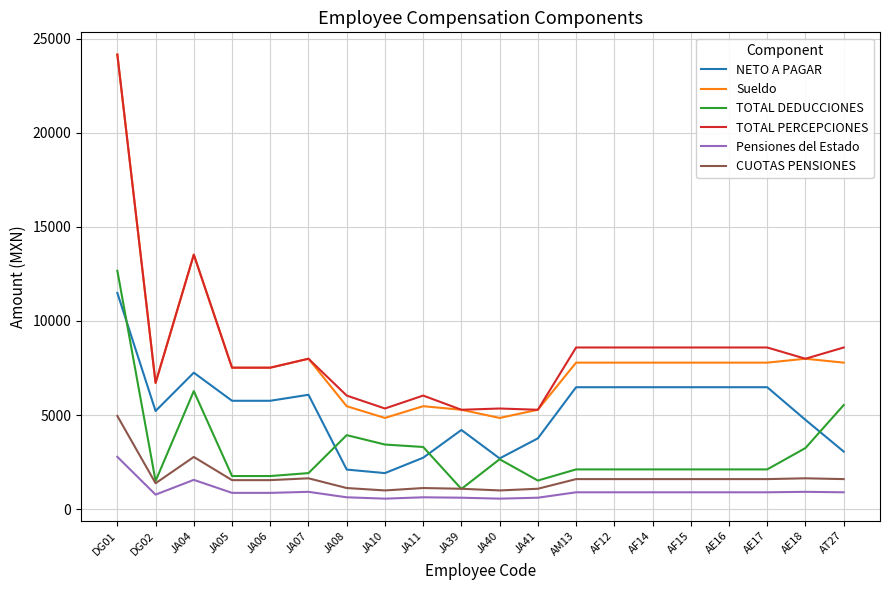

True or false: TOTAL DEDUCCIONES and Sueldo cross at least once.

False